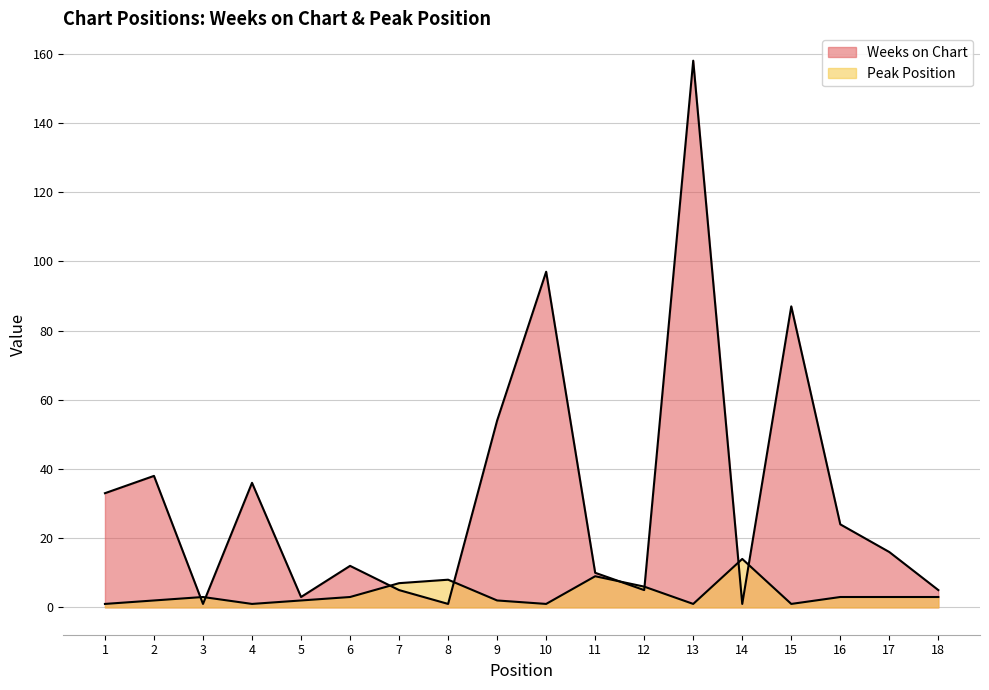

What are all the series names shown in the legend?

Weeks on Chart, Peak Position